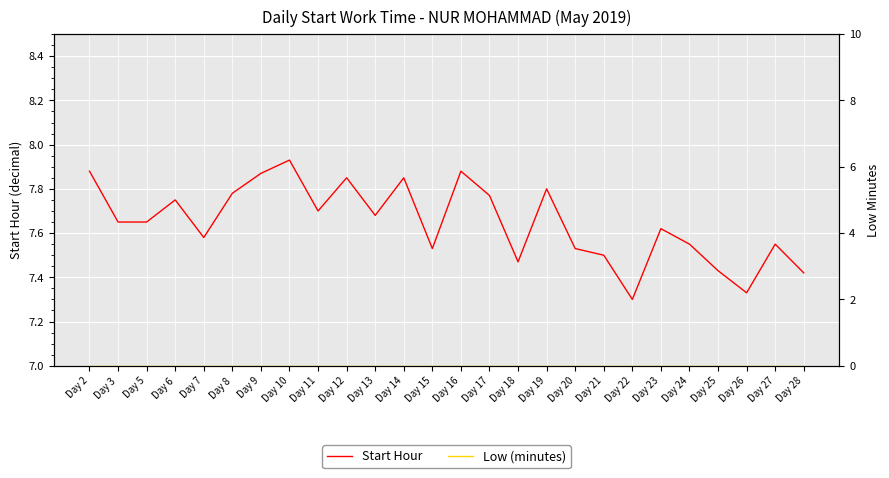

Reading right to left, what are all the values shown in this chart?

Start Hour: Day 28=7.4	Day 27=7.5	Day 26=7.3	Day 25=7.4	Day 24=7.5	Day 23=7.6	Day 22=7.3	Day 21=7.5	Day 20=7.5	Day 19=7.8	Day 18=7.5	Day 17=7.8	Day 16=7.9	Day 15=7.5	Day 14=7.8	Day 13=7.7	Day 12=7.8	Day 11=7.7	Day 10=7.9	Day 9=7.9	Day 8=7.8	Day 7=7.6	Day 6=7.8	Day 5=7.7	Day 3=7.7	Day 2=7.9
Low (minutes): Day 28=0.0	Day 27=0.0	Day 26=0.0	Day 25=0.0	Day 24=0.0	Day 23=0.0	Day 22=0.0	Day 21=0.0	Day 20=0.0	Day 19=0.0	Day 18=0.0	Day 17=0.0	Day 16=0.0	Day 15=0.0	Day 14=0.0	Day 13=0.0	Day 12=0.0	Day 11=0.0	Day 10=0.0	Day 9=0.0	Day 8=0.0	Day 7=0.0	Day 6=0.0	Day 5=0.0	Day 3=0.0	Day 2=0.0